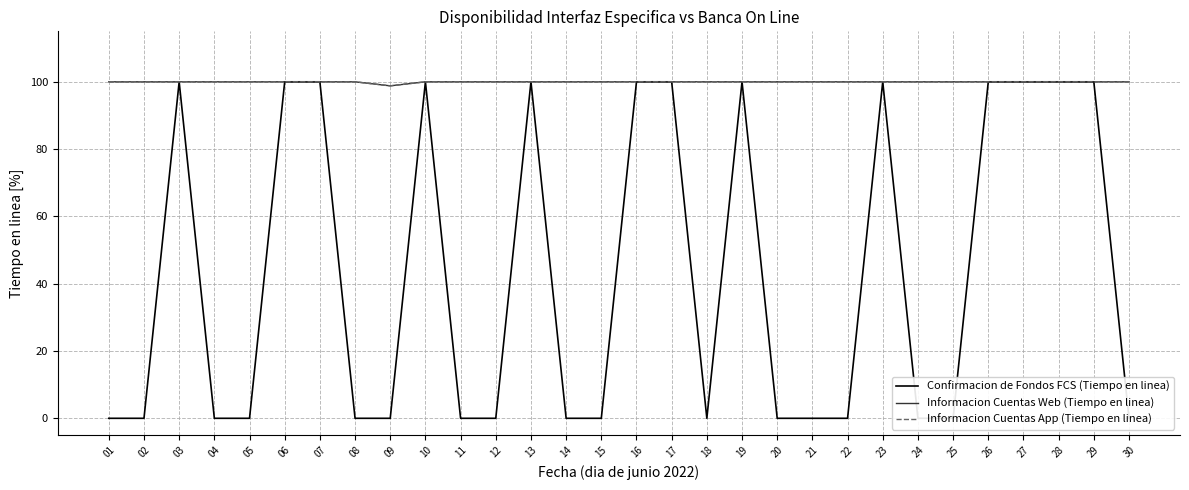

Count the Confirmacion de Fondos FCS (Tiempo en linea) values in the range 0 to 100.

30